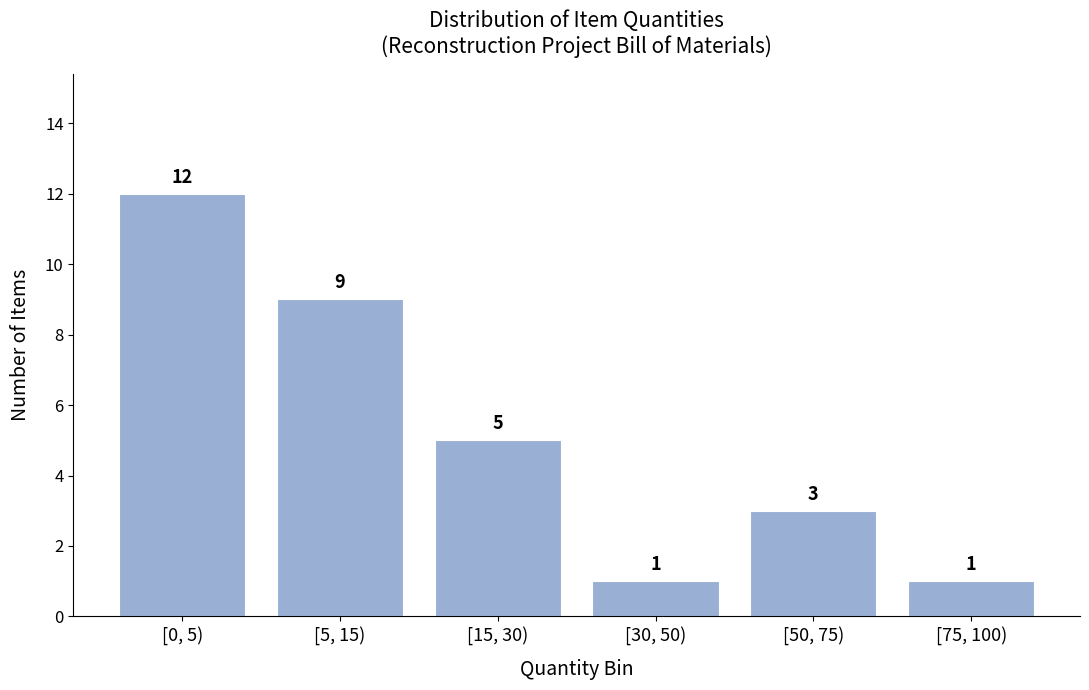

Reading left to right, transcribe all the data shown in this chart.

12	9	5	1	3	1